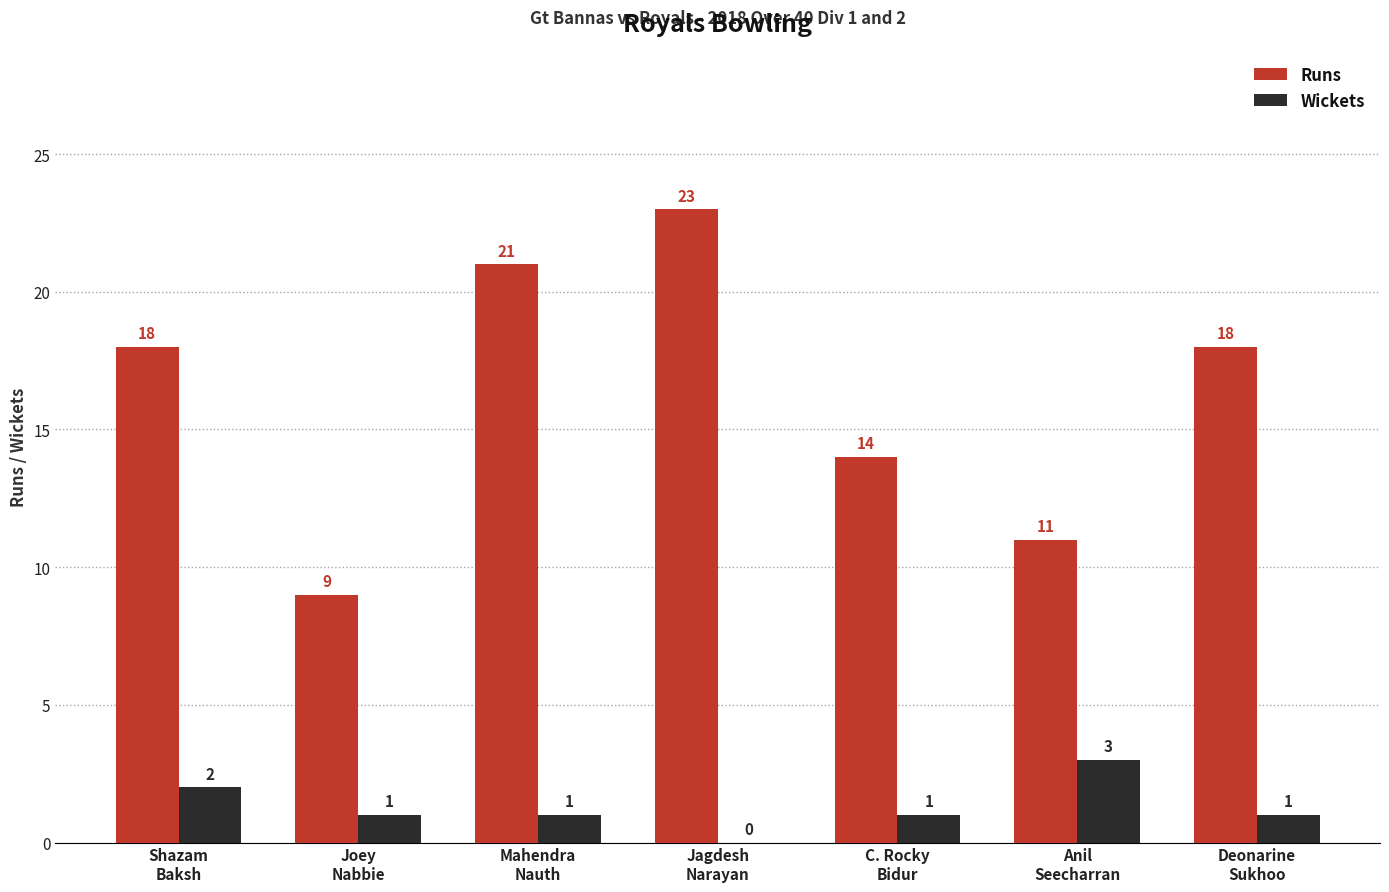

Reading right to left, extract all data points from this chart.

Runs: 18	11	14	23	21	9	18
Wickets: 1	3	1	0	1	1	2